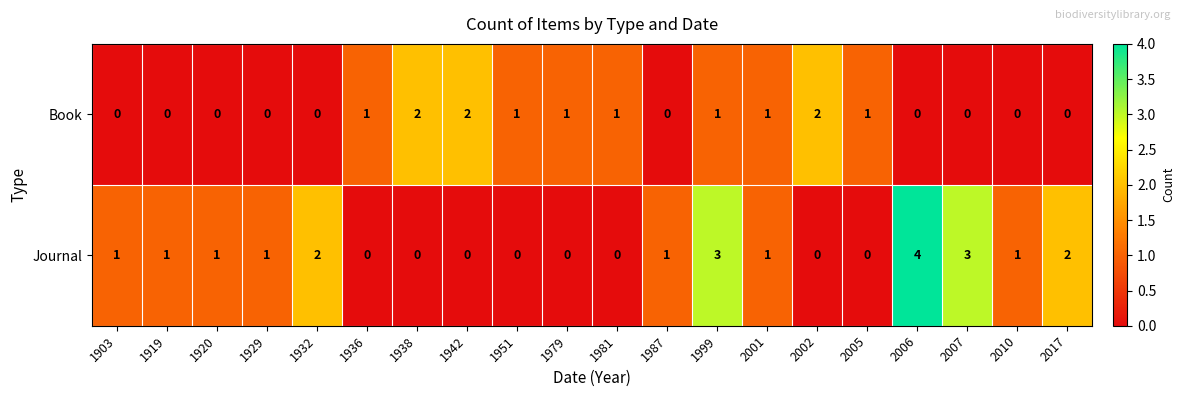

At which category does the chart reach its peak across all series?

2006